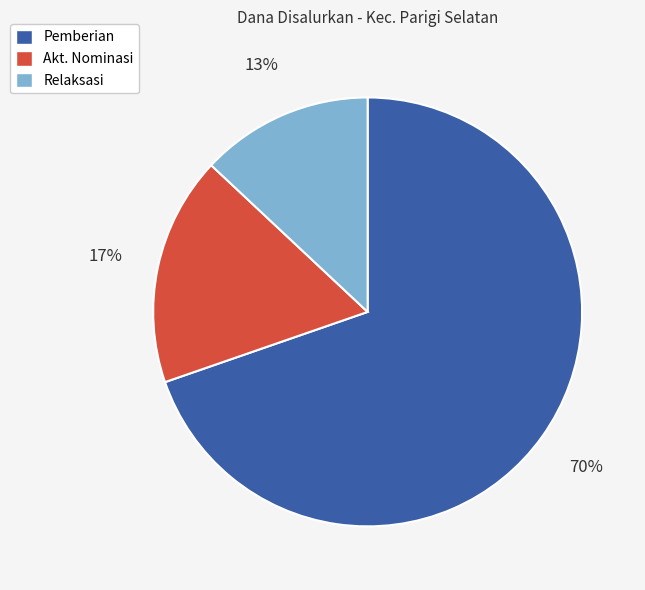

Between Relaksasi and Pemberian, which is larger?

Pemberian